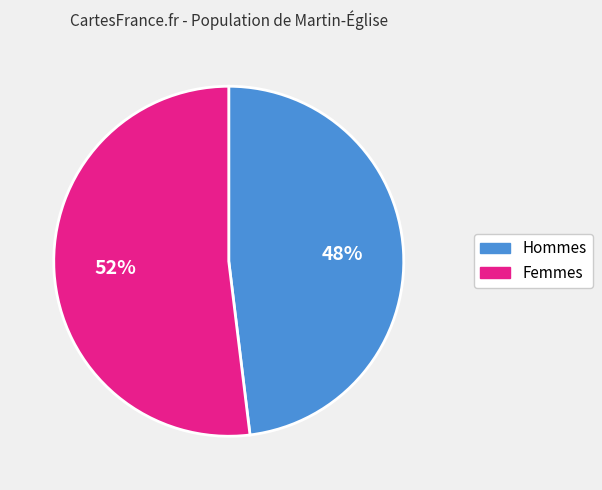

To the nearest percent, what is the difference between the largest and smallest slice percentages?

4%